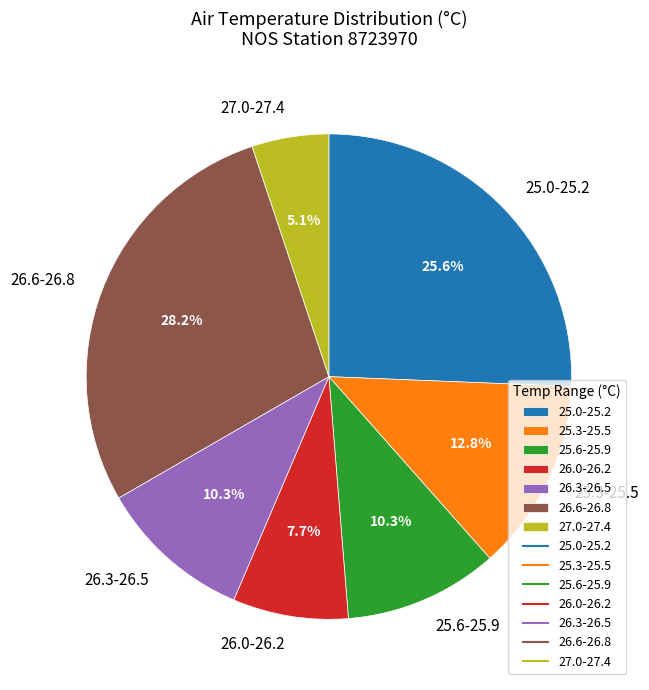

Between 25.3-25.5 and 26.6-26.8, which is larger?

26.6-26.8